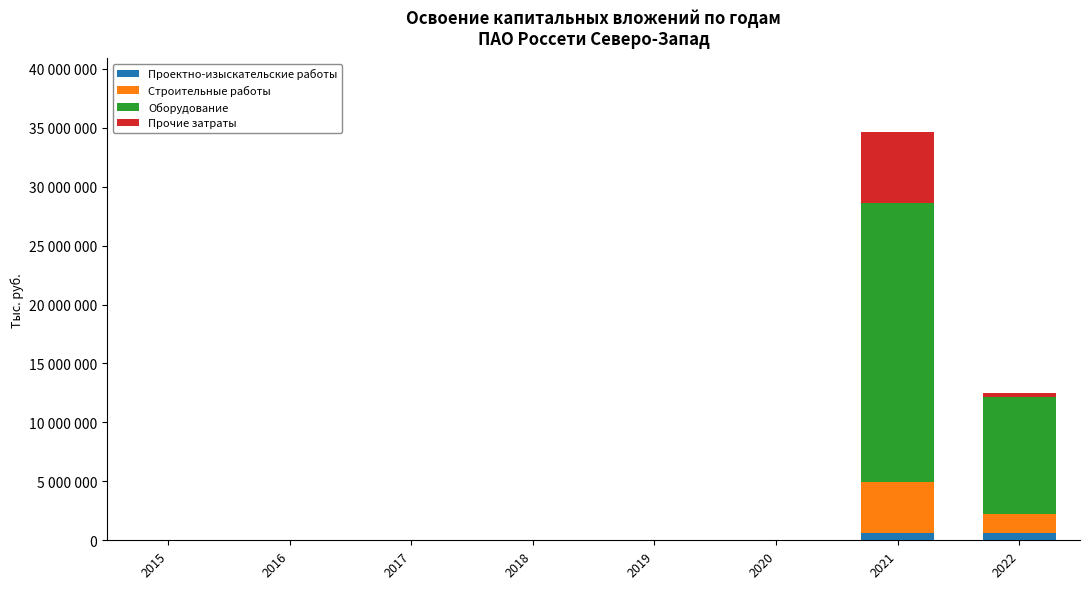

Which series has the largest range (max minus min)?

Оборудование